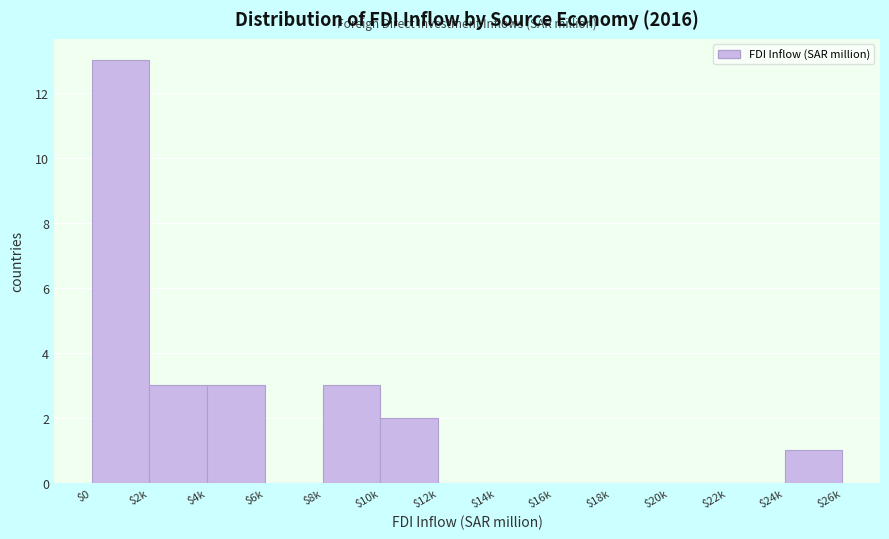

Is it true that the value at $0 is 13?

True